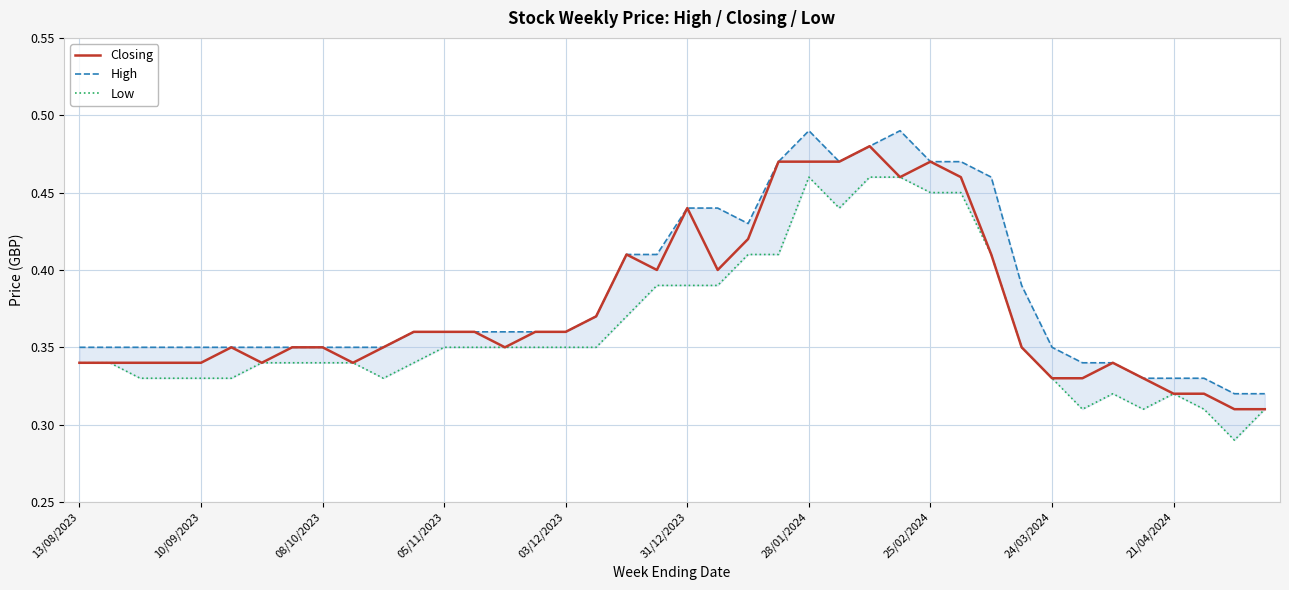

The Low series shows 0.3 at 14. True or false?

True